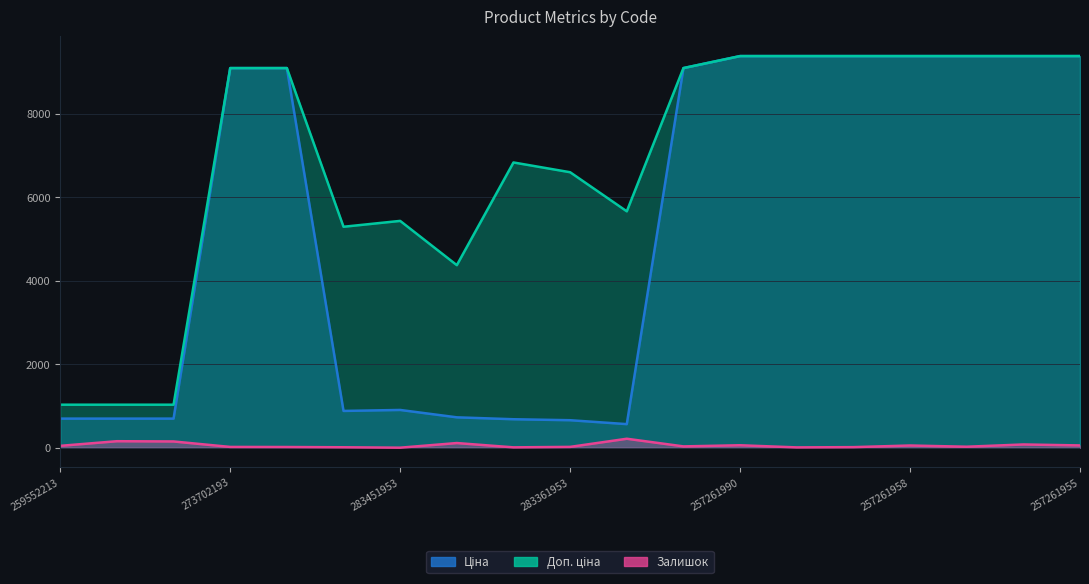

Which category has the highest value across all series?

257261990